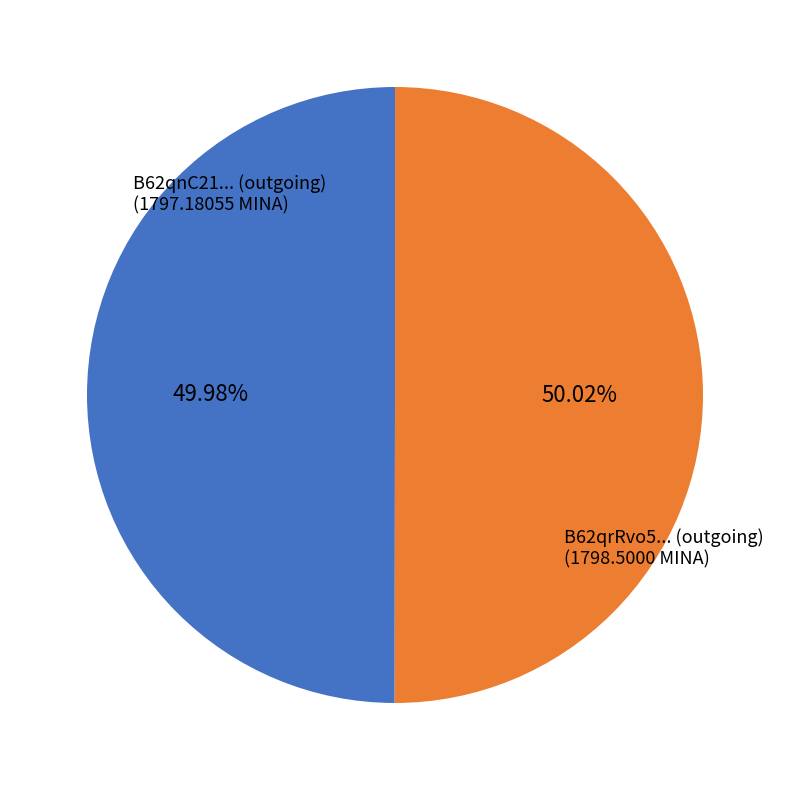

Is there any slice that represents more than half of the pie?

Yes